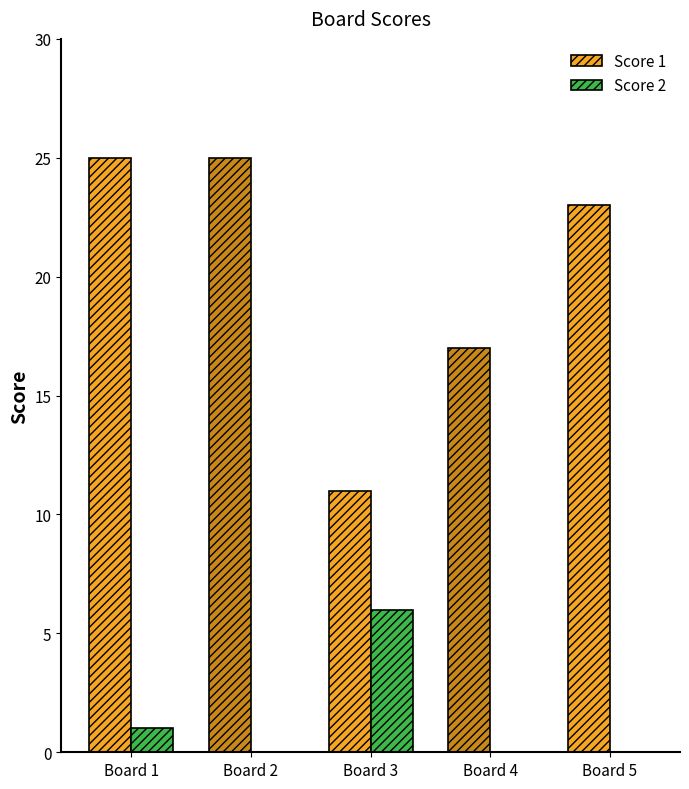

What is the sum of the Score 2 values at Board 3 and Board 4?

6